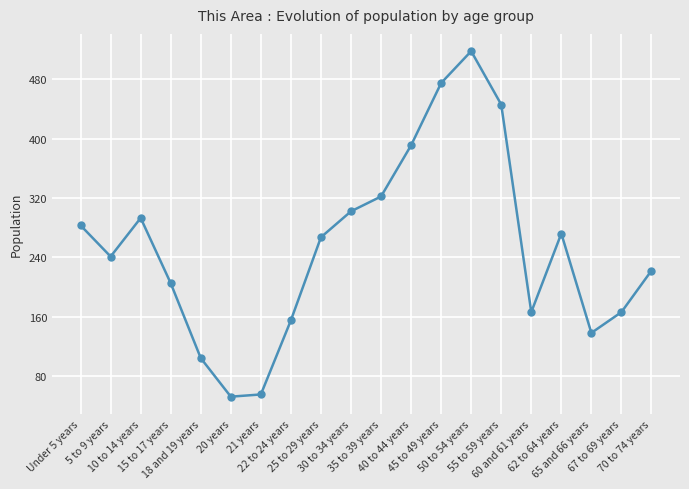

What is the label of the 7th point from the right?

50 to 54 years